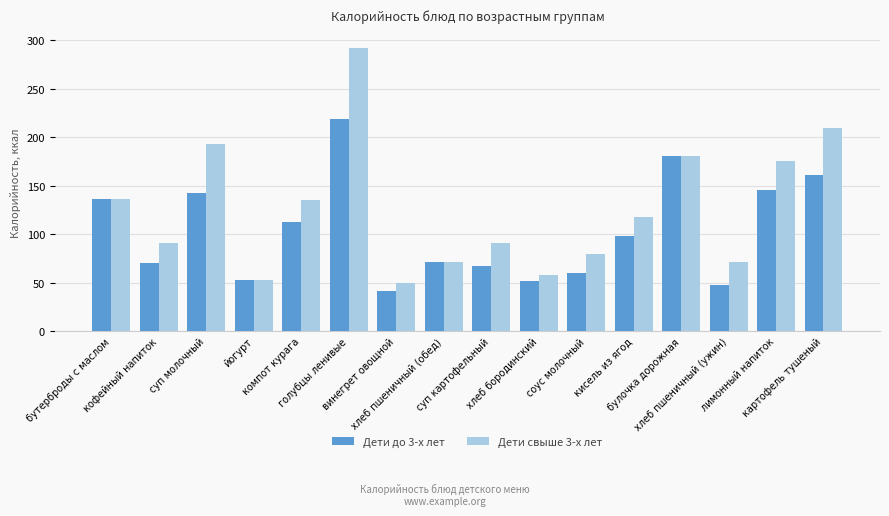

True or false: Дети свыше 3-х лет has a value of 175.2 at лимонный напиток.

True